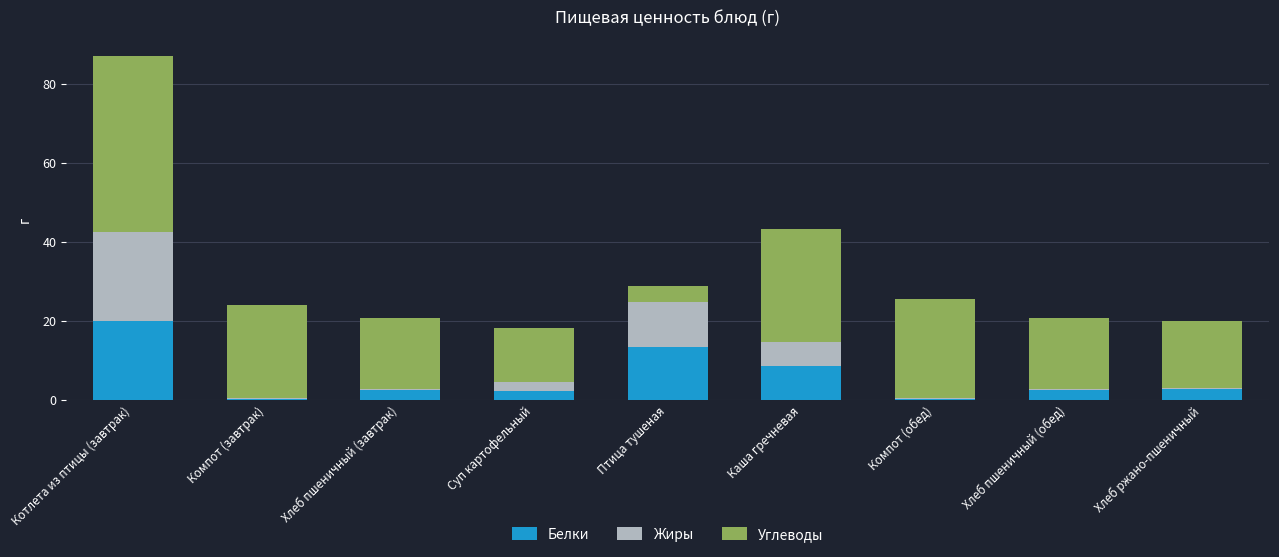

What is the approximate value of Белки at Котлета из птицы (завтрак)?

20.0